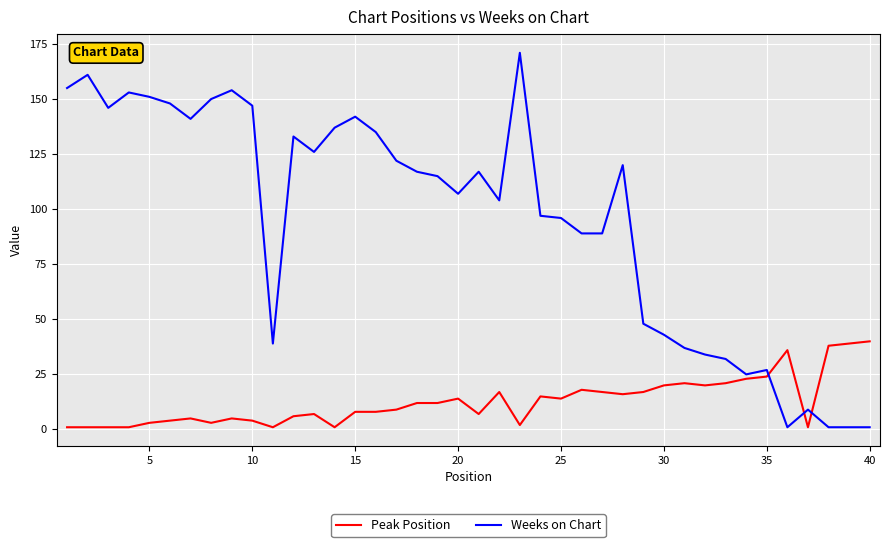

List the series in order of their peak value, highest first.

Weeks on Chart, Peak Position